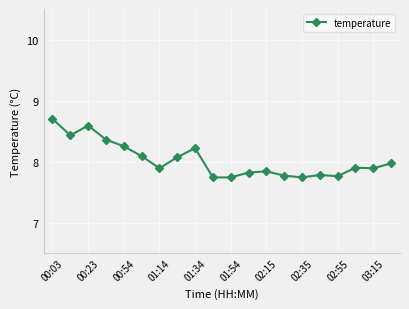

How many categories are shown in the chart?

20